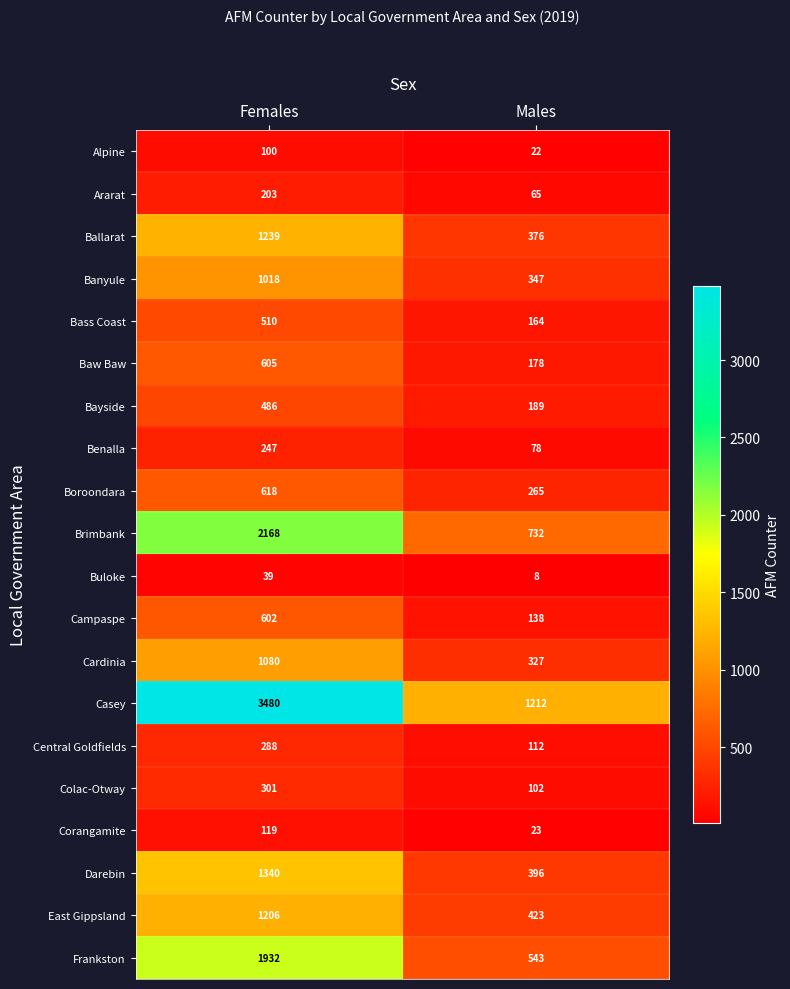

How many data points does each series have?

2